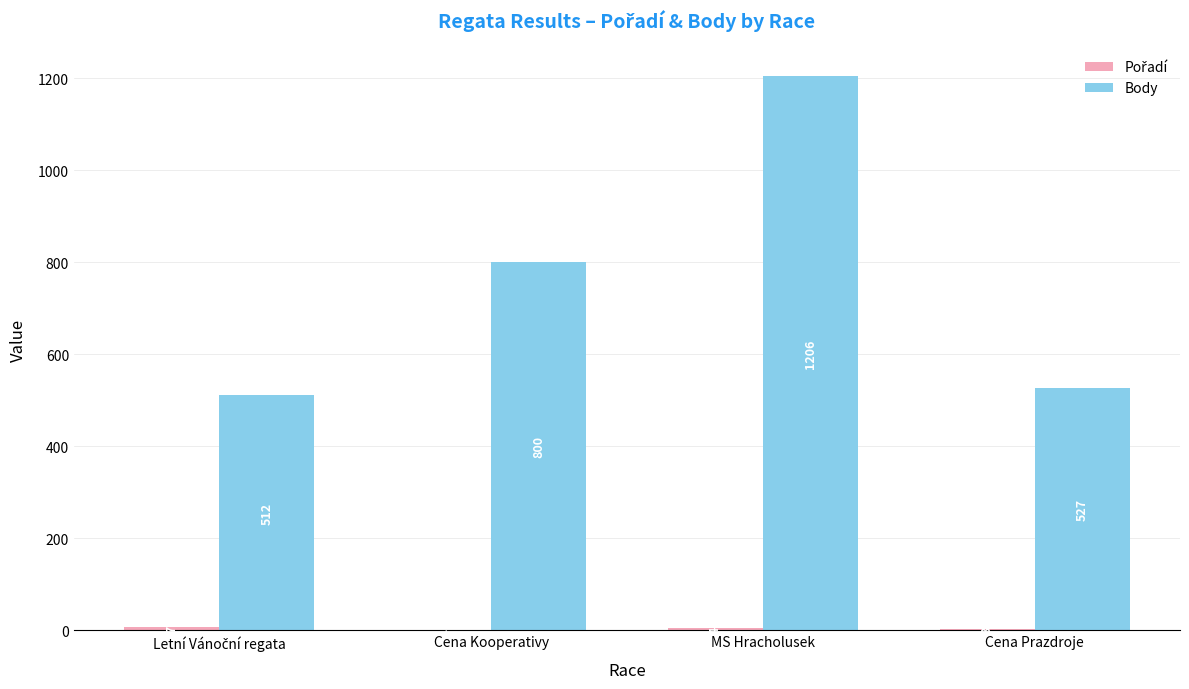

What is the maximum value shown in the chart?

1206